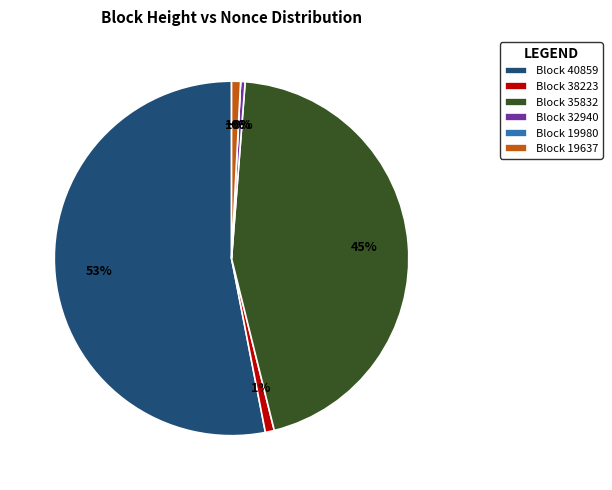

To the nearest percent, what is the difference between the largest and smallest slice percentages?

53%